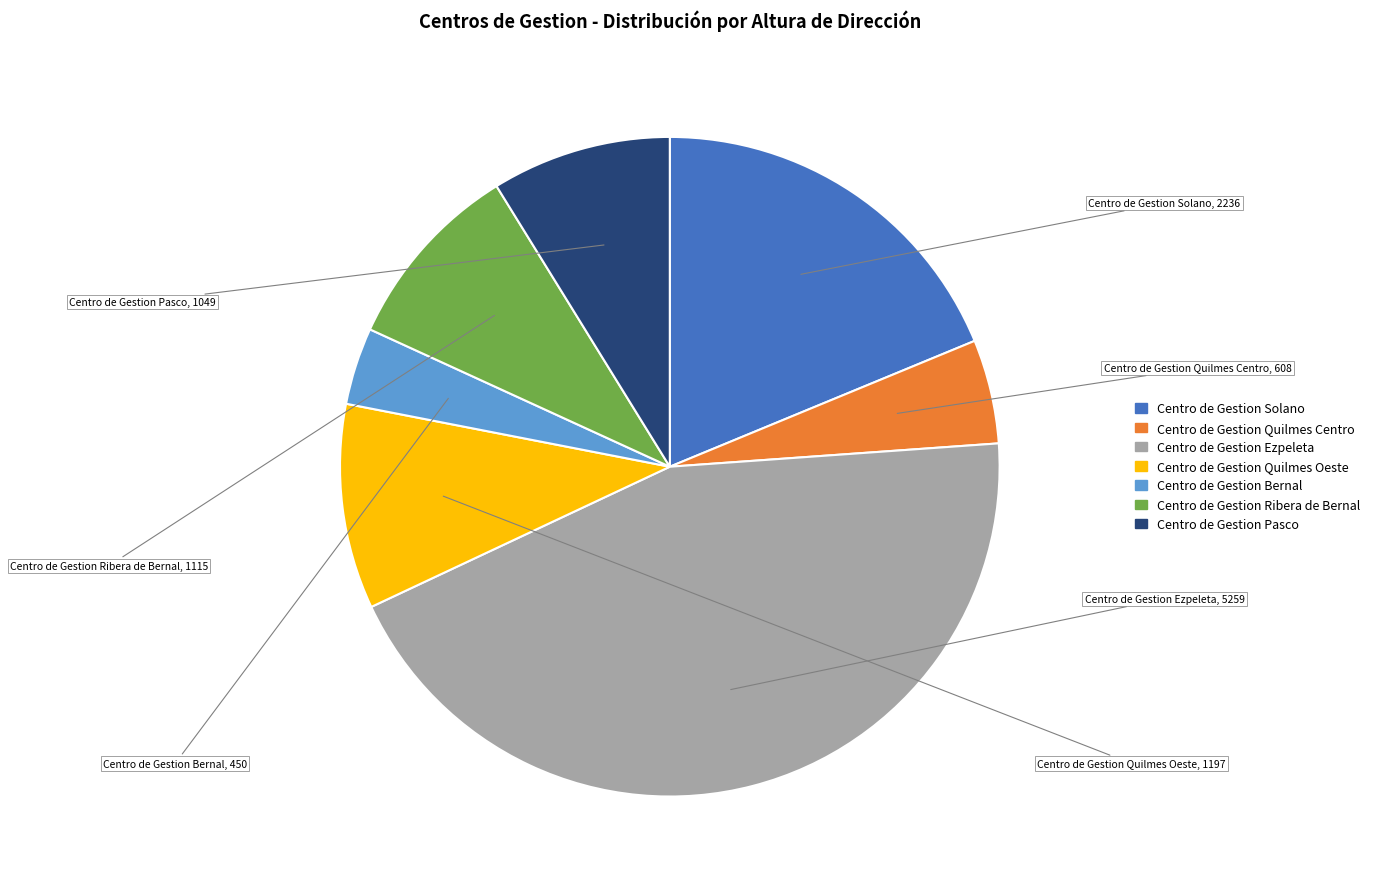

Do Centro de Gestion Ribera de Bernal and Centro de Gestion Quilmes Oeste together represent more than half of the pie?

No